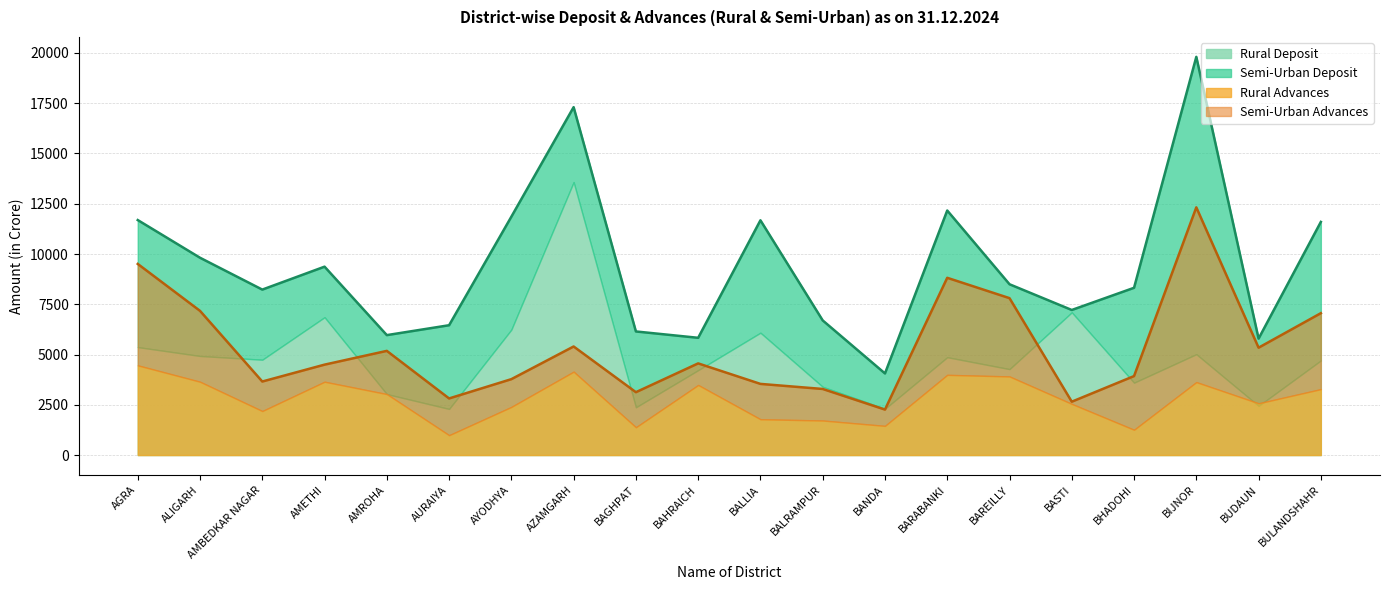

Rank the series by their maximum value, from highest to lowest.

Semi-Urban Deposit, Rural Deposit, Semi-Urban Advances, Rural Advances